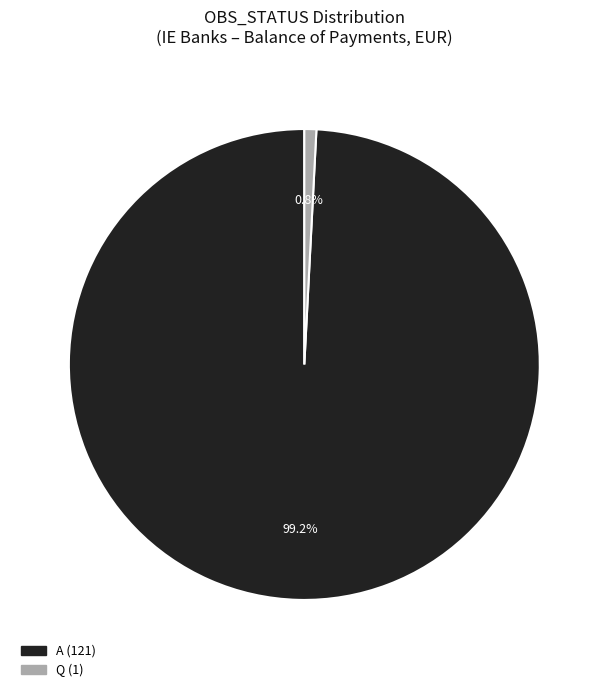

Is there any slice that represents more than half of the pie?

Yes